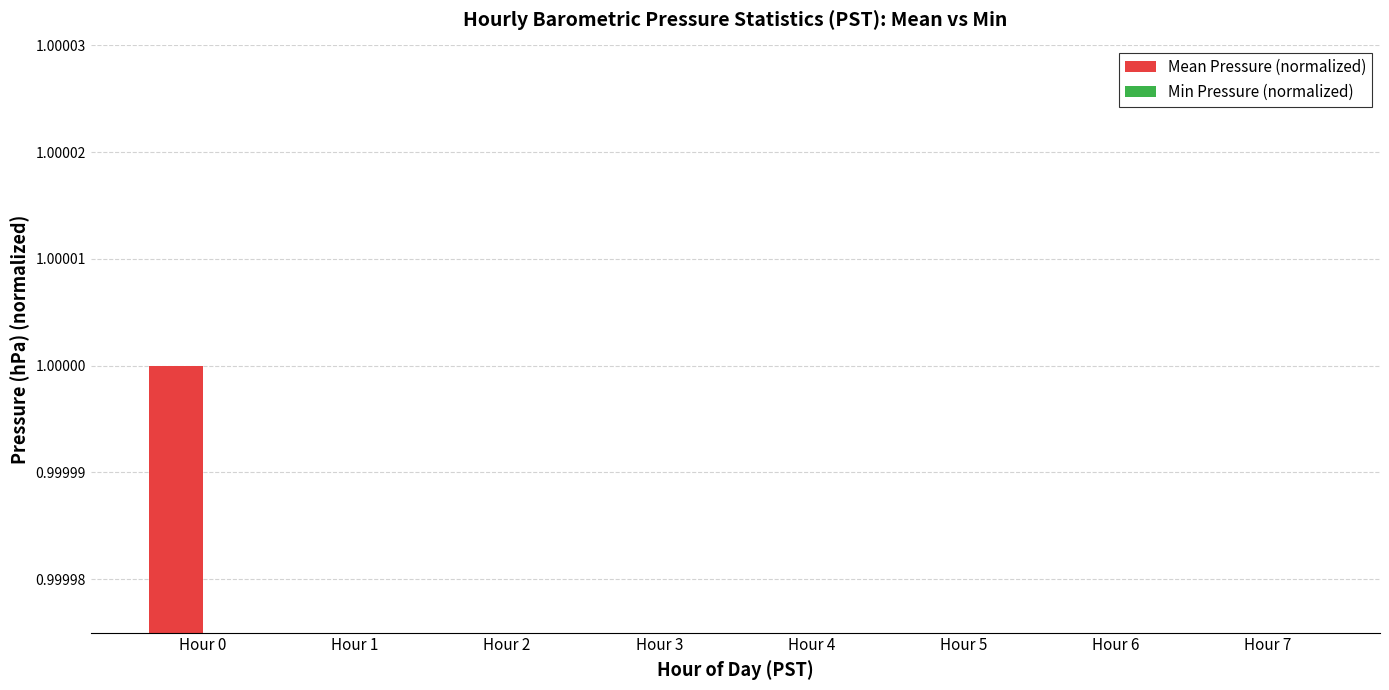

What are all the series names shown in the legend?

Mean Pressure (normalized), Min Pressure (normalized)